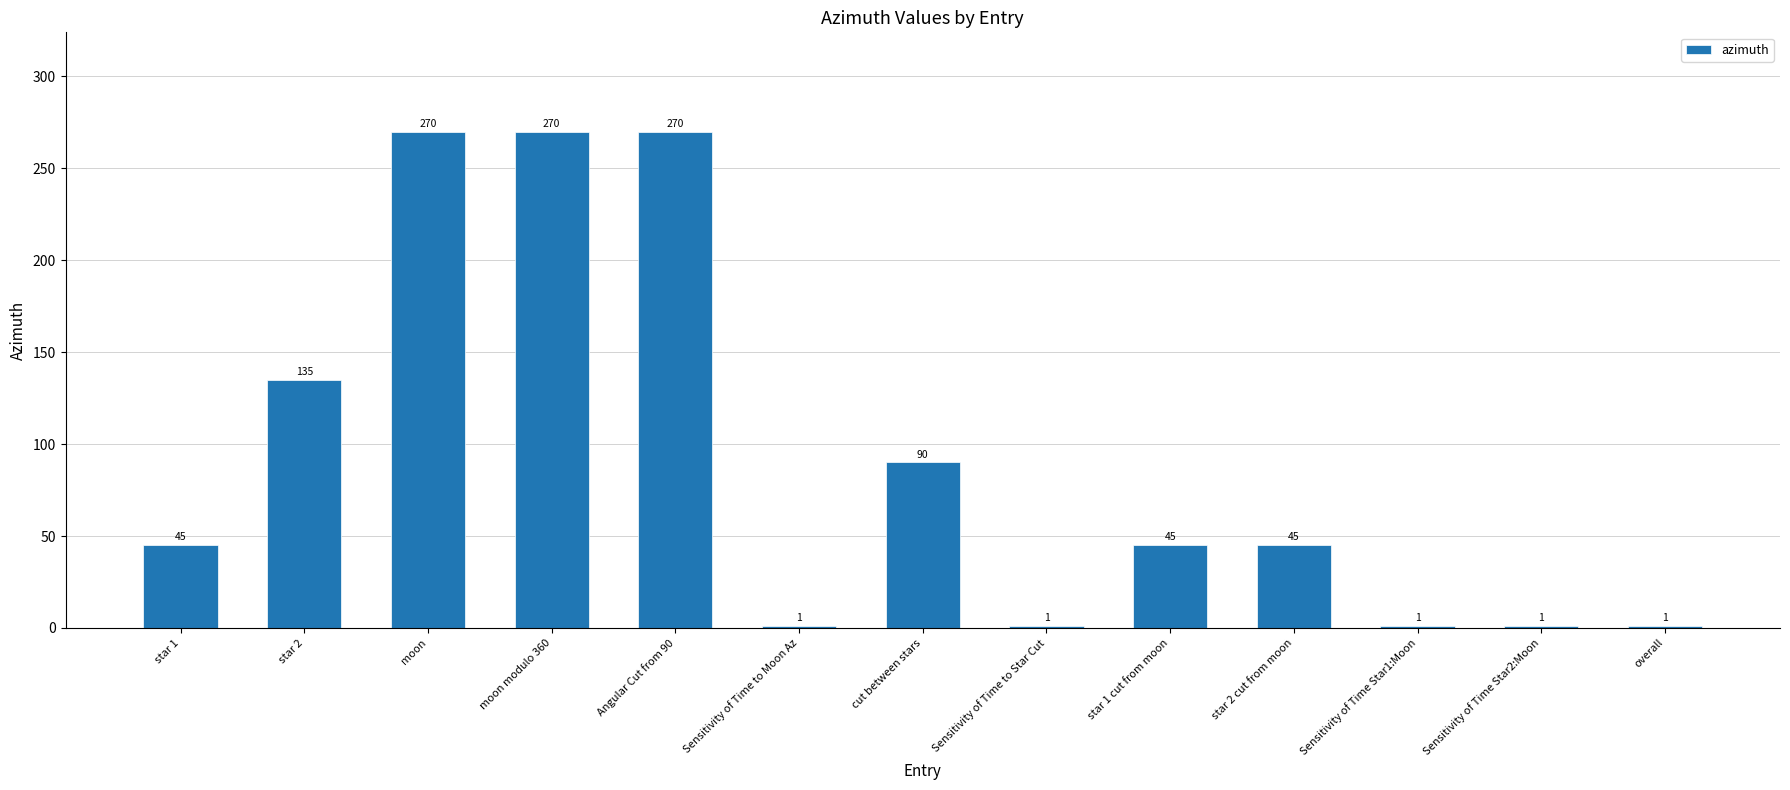

What is the sum of the values at Sensitivity of Time Star2:Moon and moon modulo 360?

271